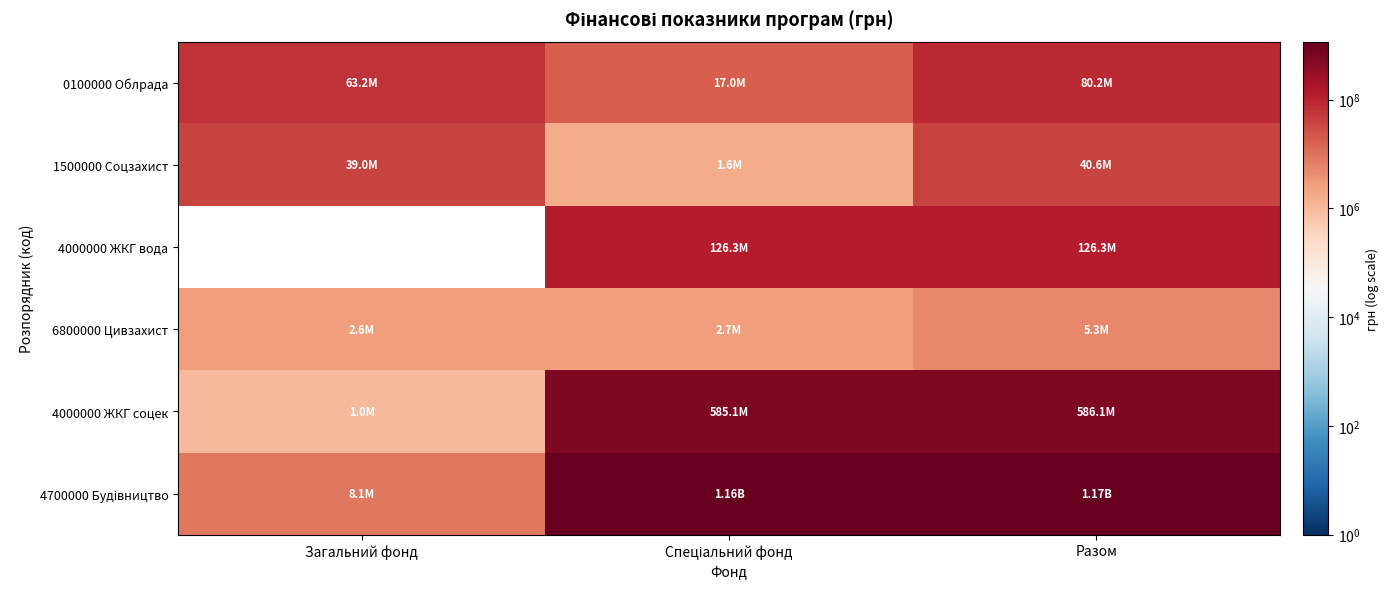

What is the approximate value of 1500000 Соцзахист at Спеціальний фонд, to the nearest 50?

1600000